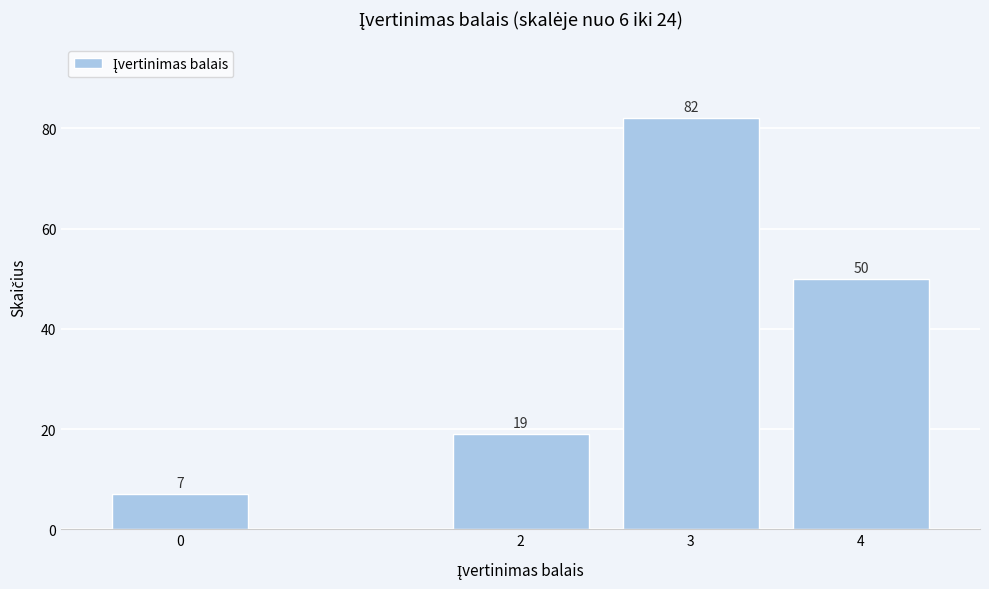

Reading left to right, what are all the values shown in this chart?

0=7	2=19	3=82	4=50